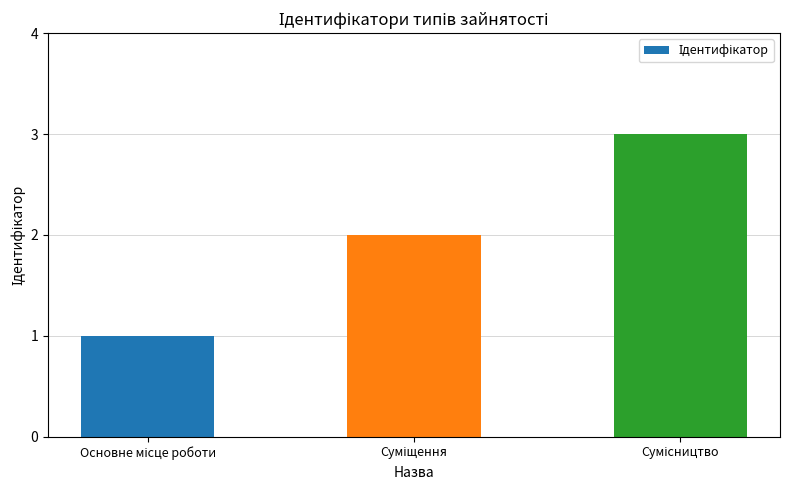

What is the value of the 1st bar from the left?

1